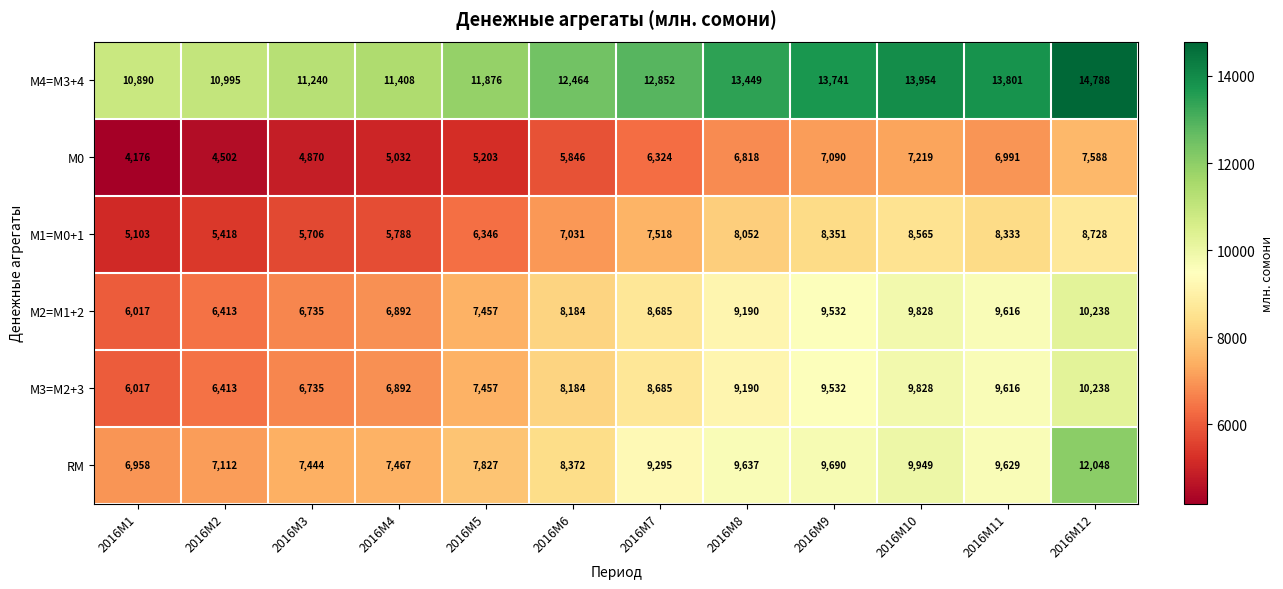

List the labels in order of М0 value, largest first.

2016M12, 2016M10, 2016M9, 2016M11, 2016M8, 2016M7, 2016M6, 2016M5, 2016M4, 2016M3, 2016M2, 2016M1